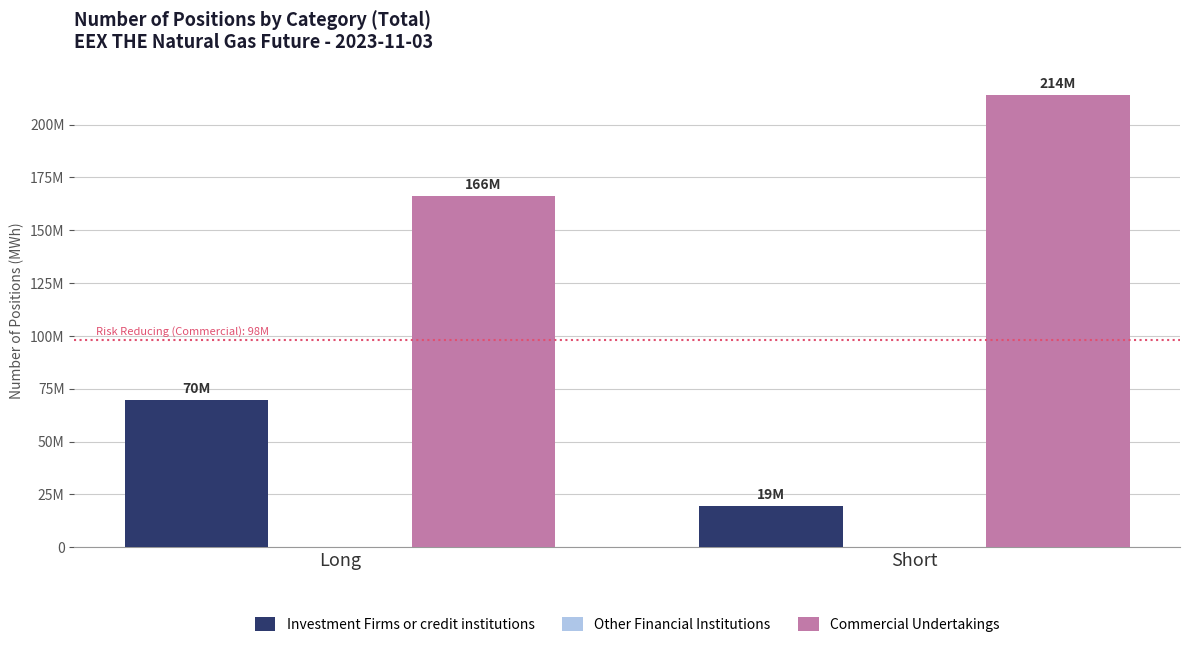

List the series in order of their overall mean, highest first.

Commercial Undertakings, Investment Firms or credit institutions